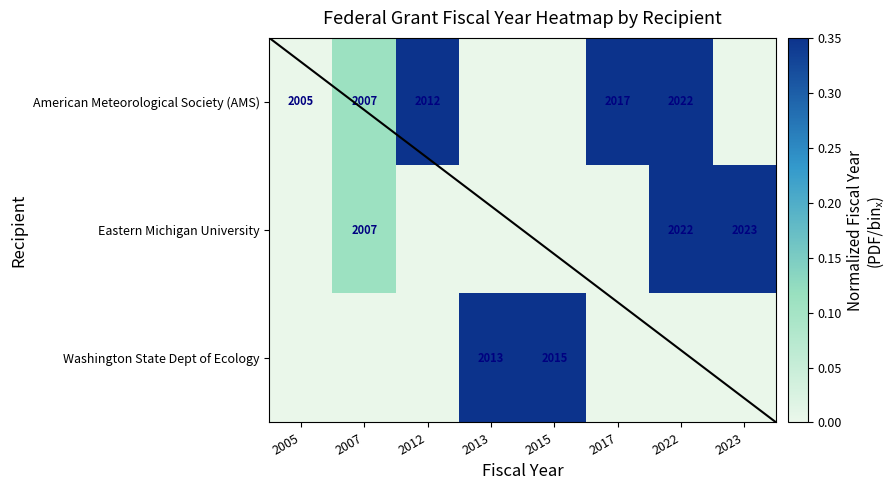

The value of American Meteorological Society (AMS) at 2022 is 2022. True or false?

True